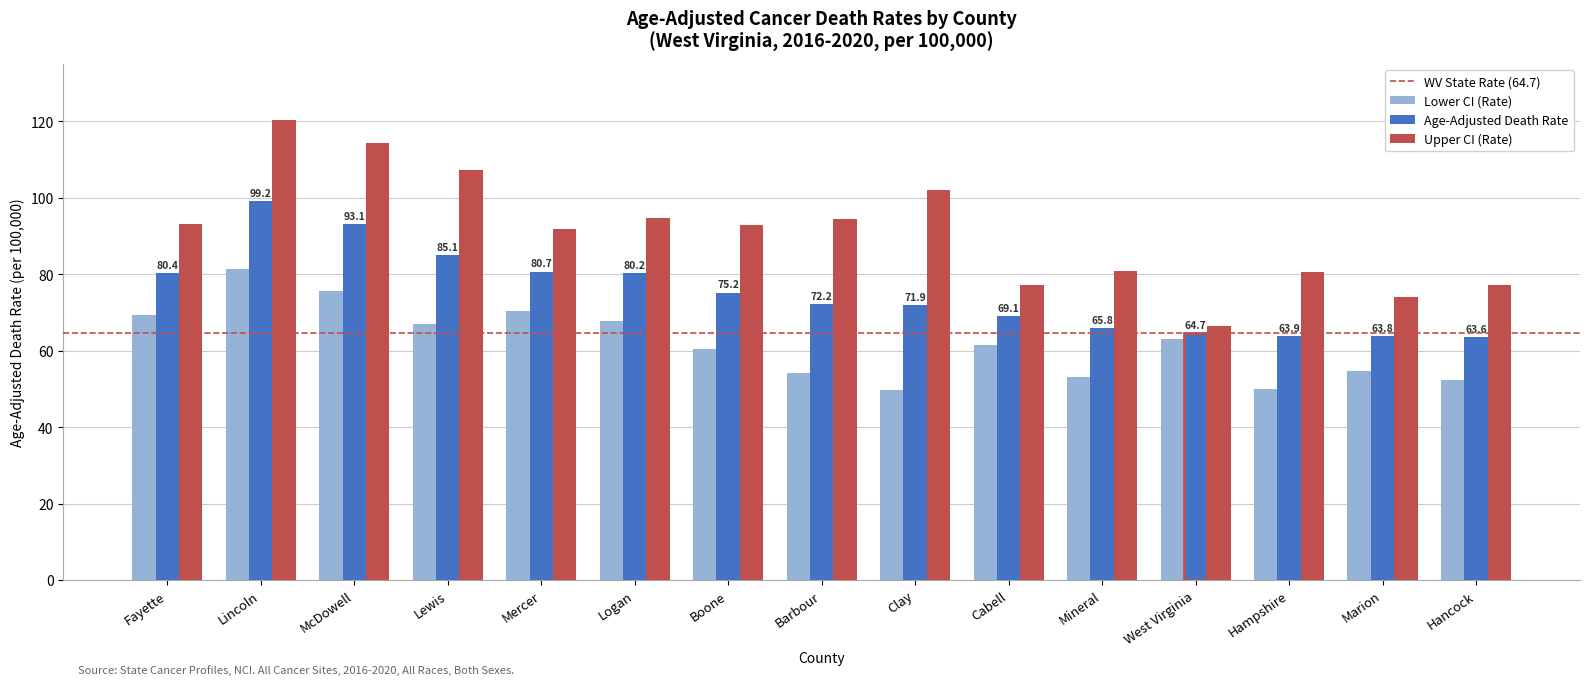

Read the Upper CI (Rate) value at Hampshire.

80.7